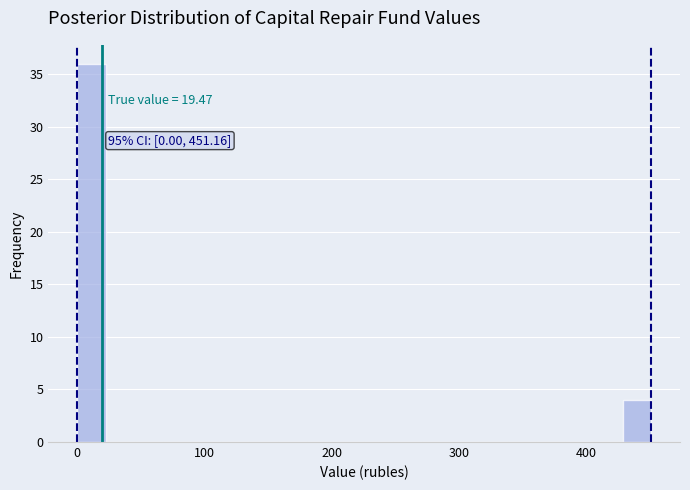

Read against the x-axis, roughly where is the centre of the tallest bar?

10